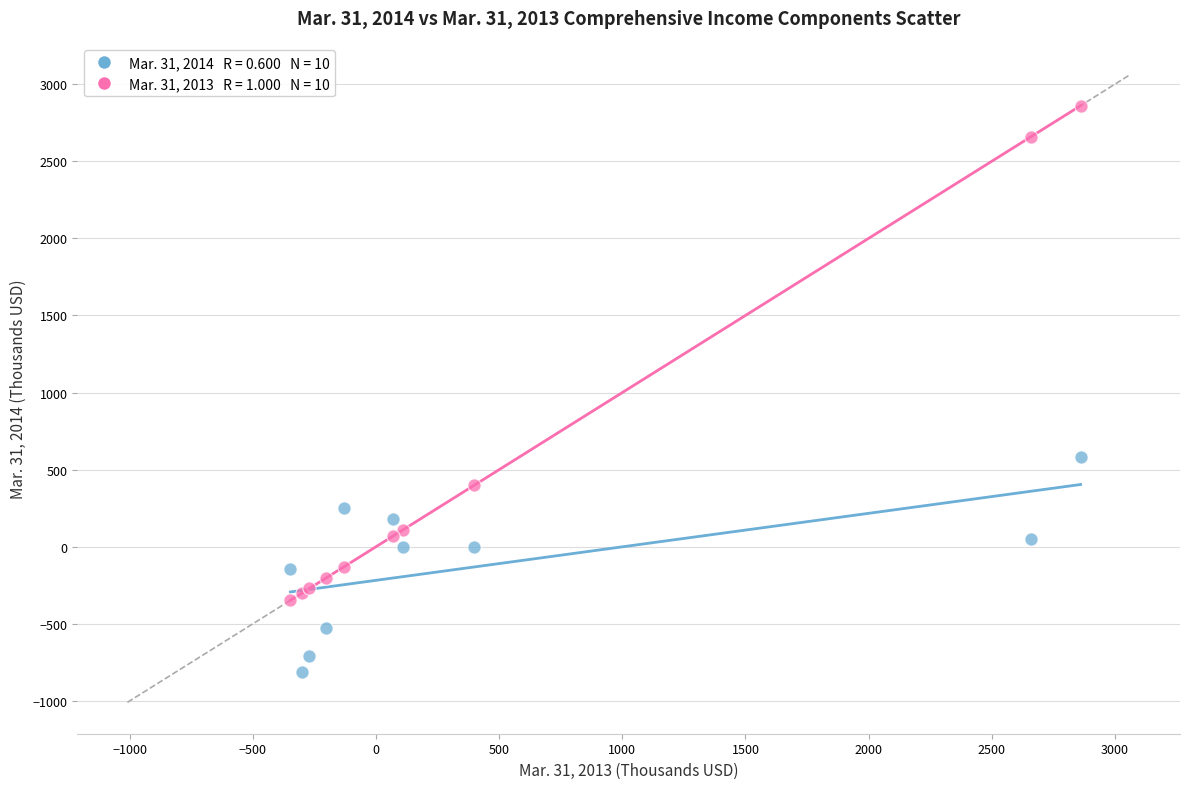

Across all series, what Y value is closest to 1025?

579